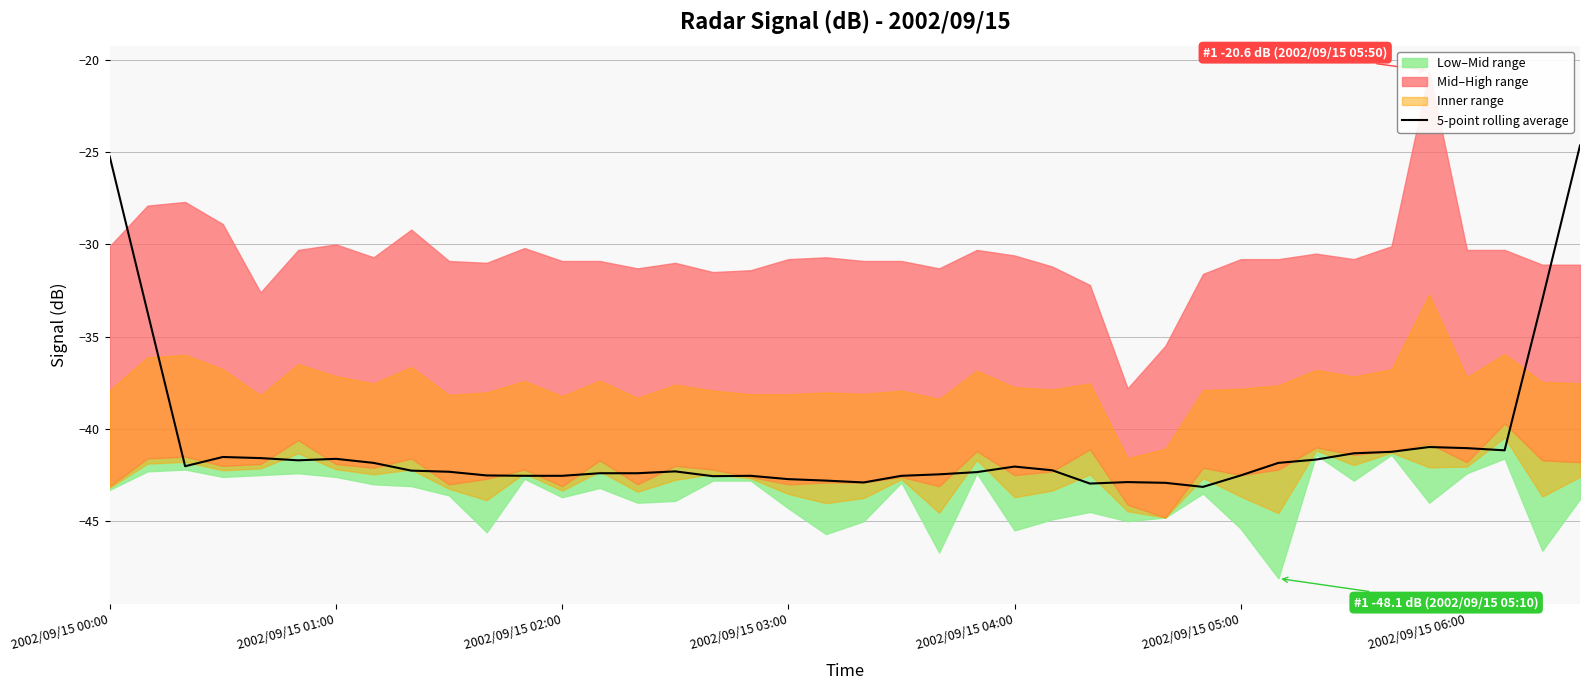

The chart shows a value of -42.8 at 19. True or false?

True